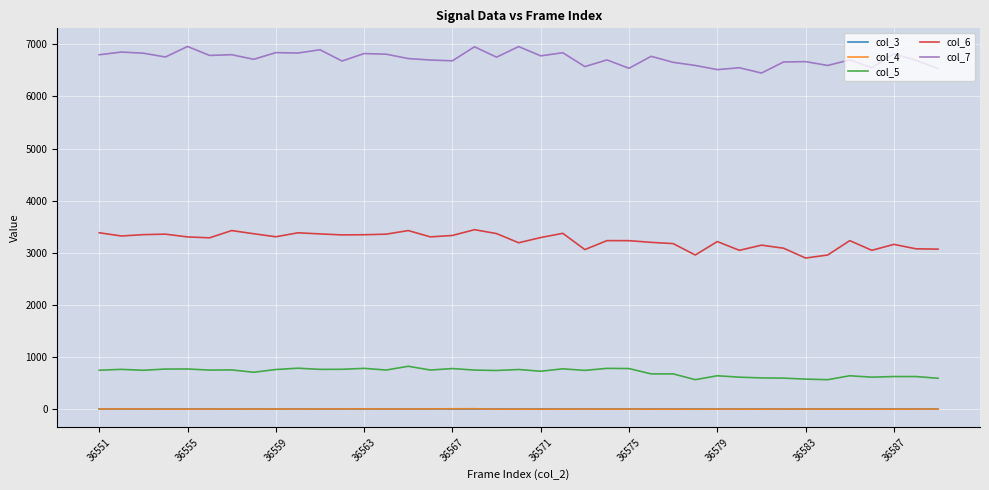

True or false: col_6 and col_3 intersect in this chart.

False